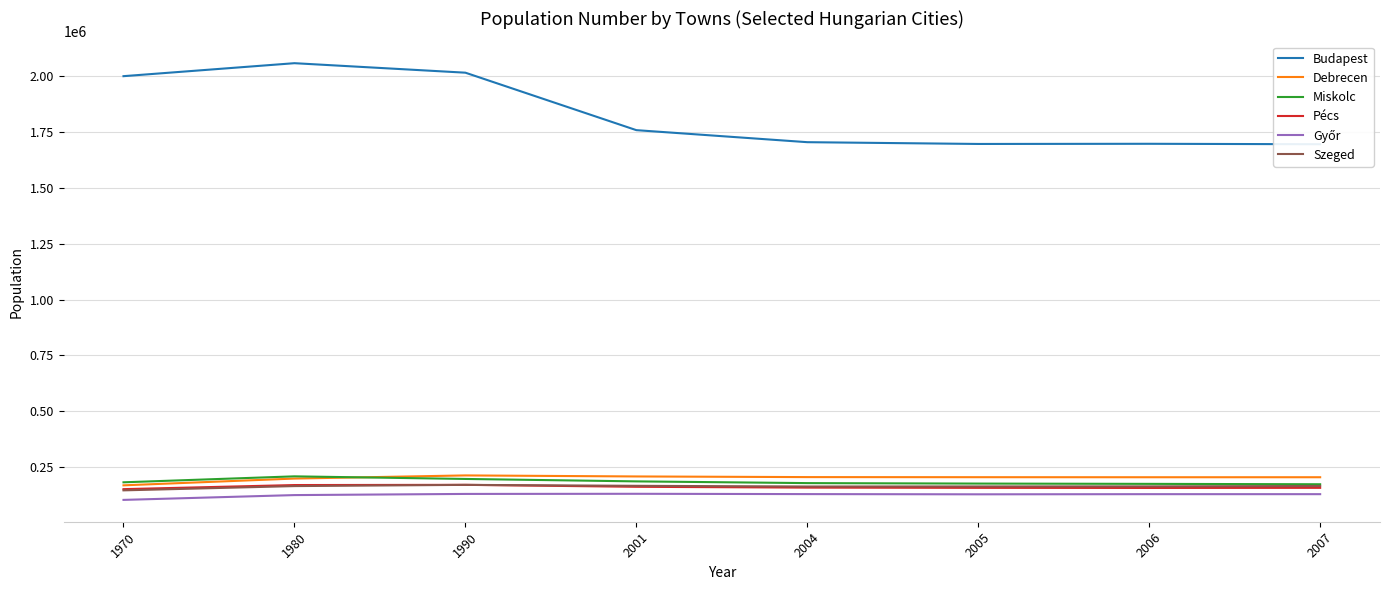

Rank the series at 2006 from highest to lowest value.

Budapest, Debrecen, Miskolc, Szeged, Pécs, Győr